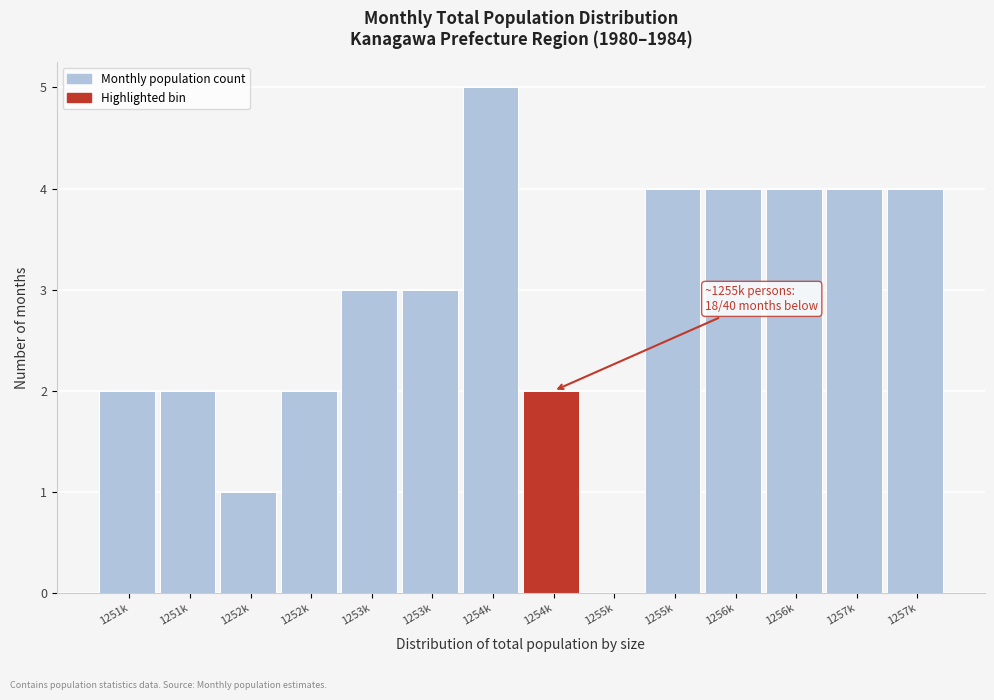

How many categories are shown in the chart?

14